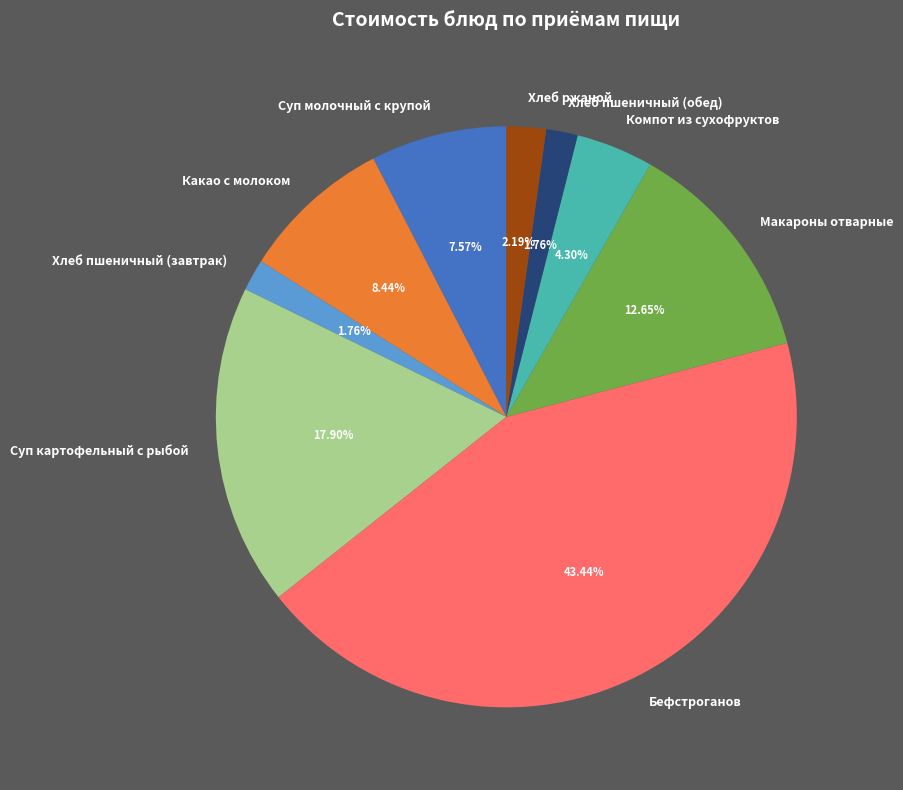

To the nearest percent, what percentage of the pie is Макароны отварные?

13%